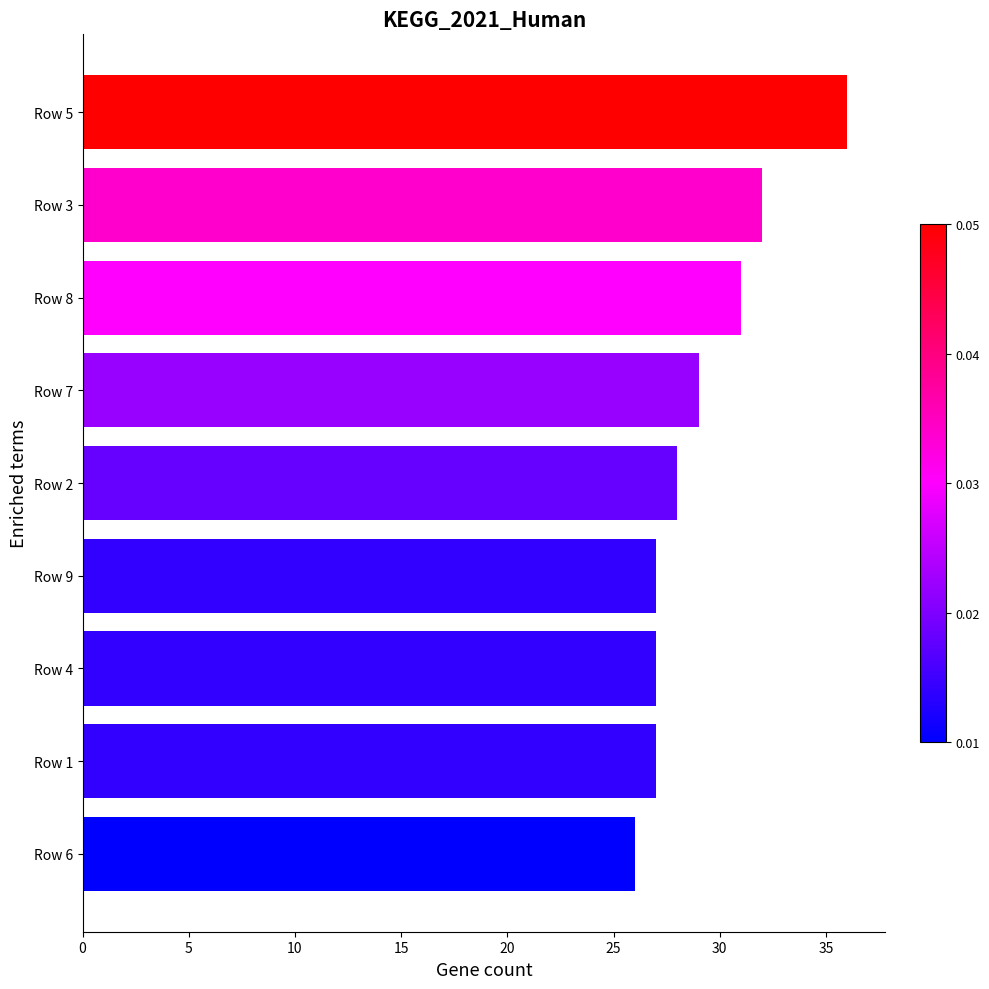

What is the difference between the values at Row 5 and Row 4?

9